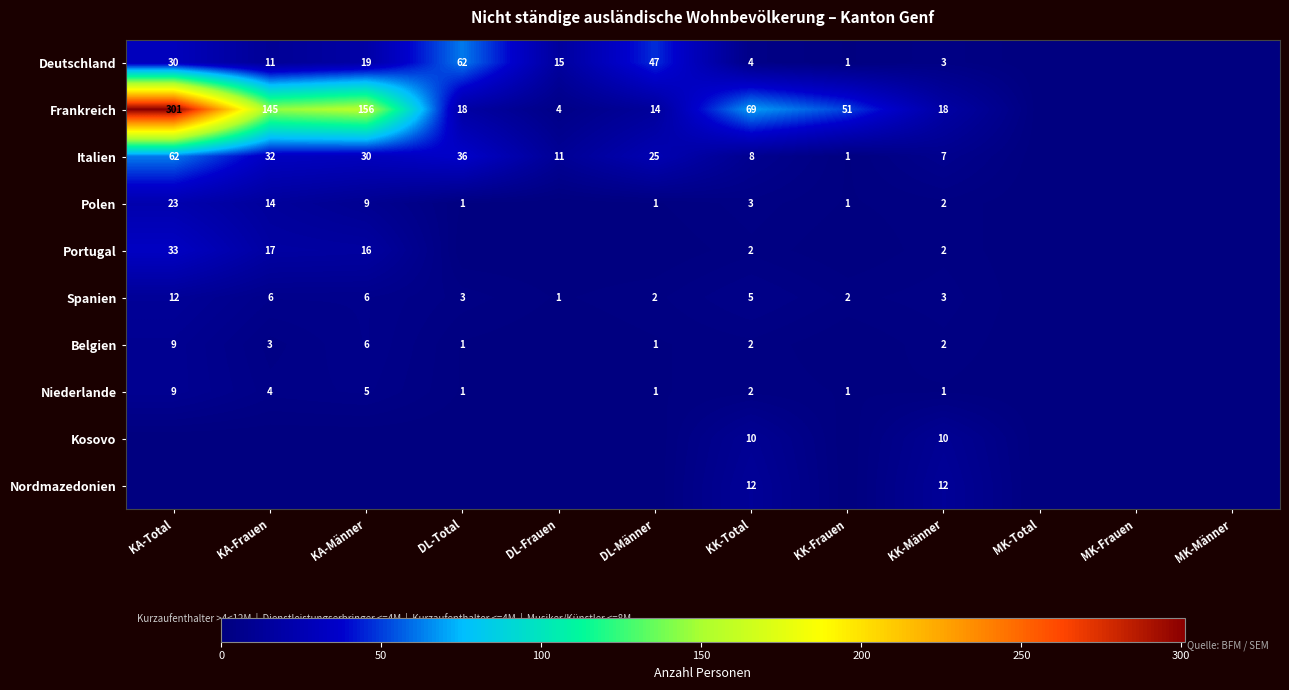

The Polen series shows 1 at DL-Total. True or false?

True